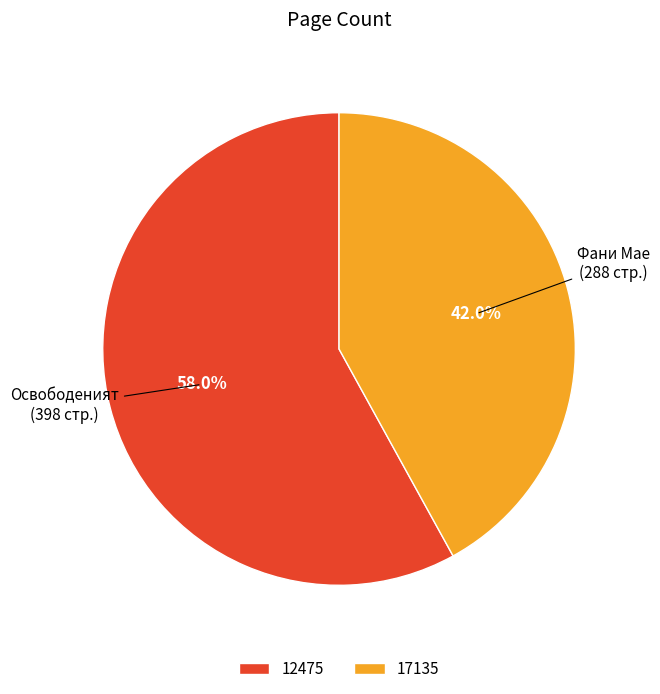

How many slices are in this pie chart?

2